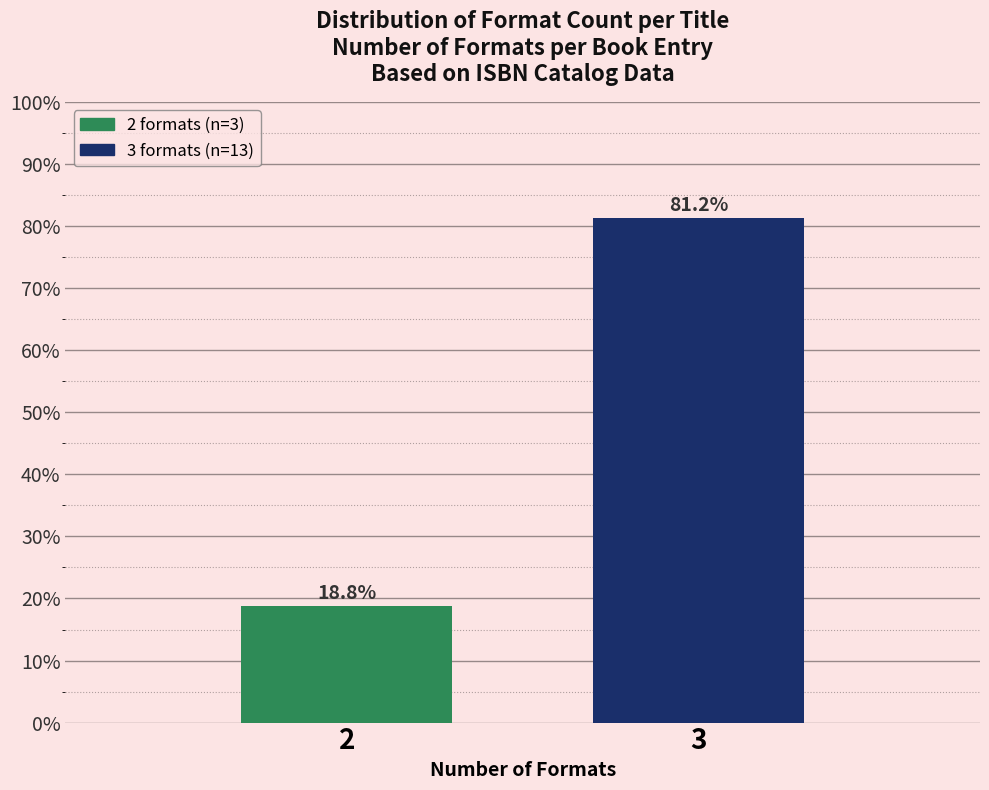

What is the sum of all values?

100.0